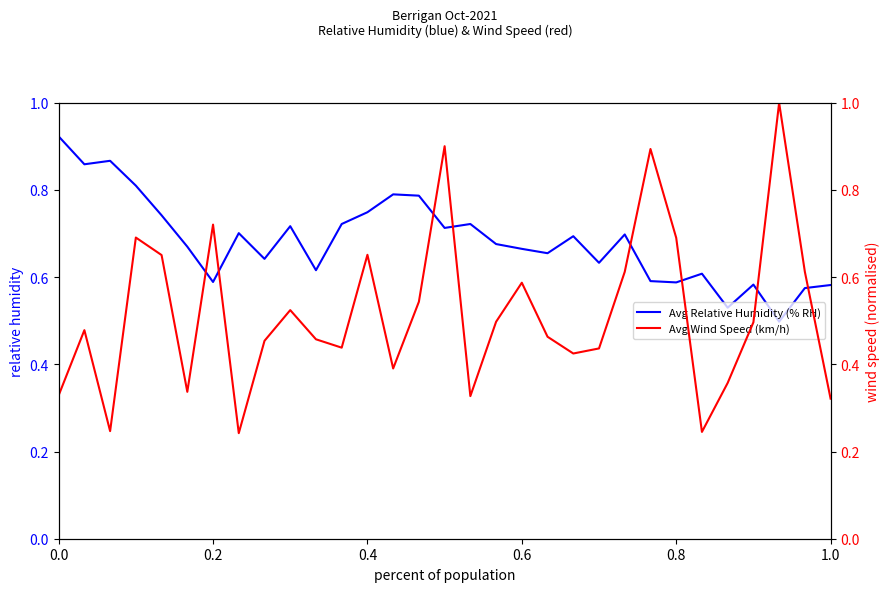

The Avg Wind Speed (km/h) series shows 0.2 at 0.0. True or false?

False